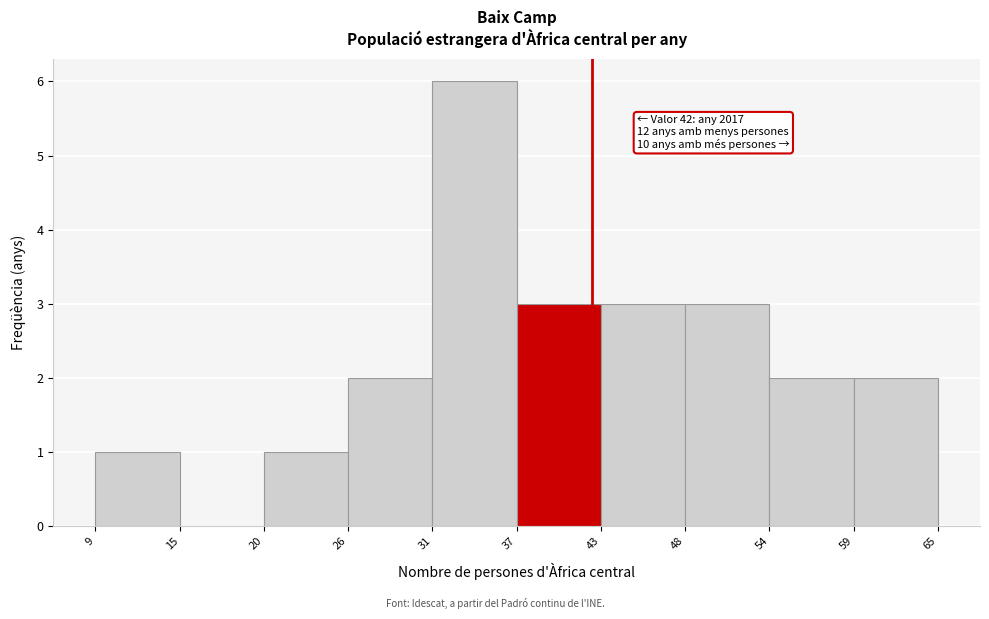

Which range on the x-axis has the tallest bar?

31 to 37